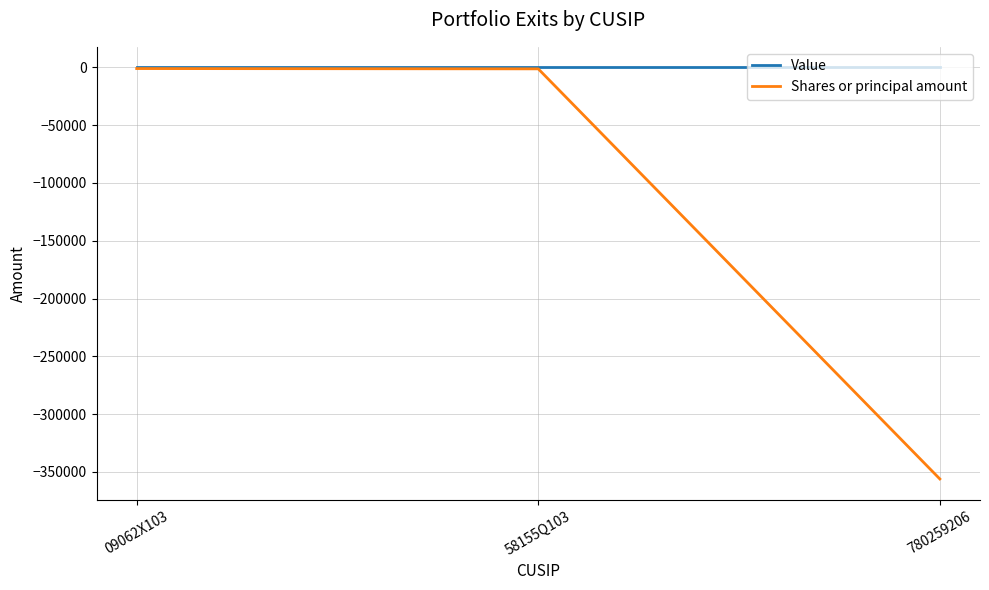

What value does the Shares or principal amount series have at 58155Q103, to the nearest 10?

-1250